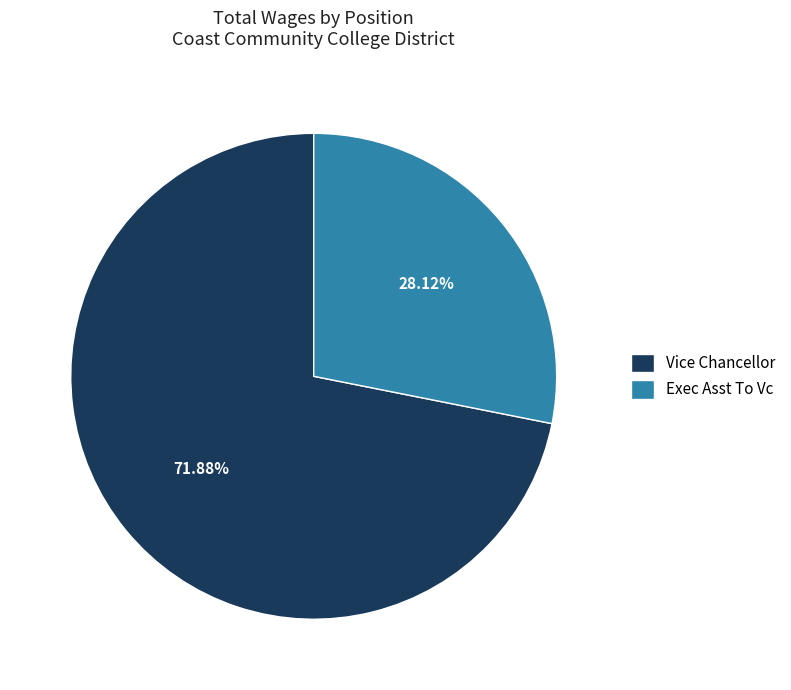

Is it true that Exec Asst To Vc is 36% of the pie?

False